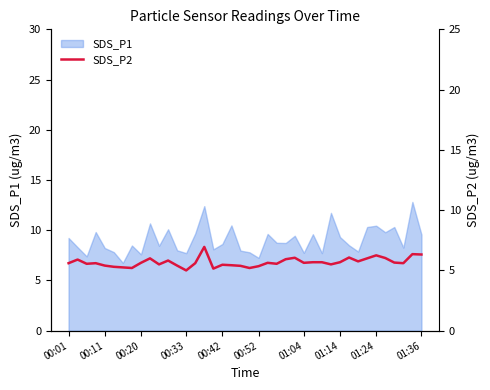

True or false: SDS_P1 has a value of 8.2 at 00:11.

True